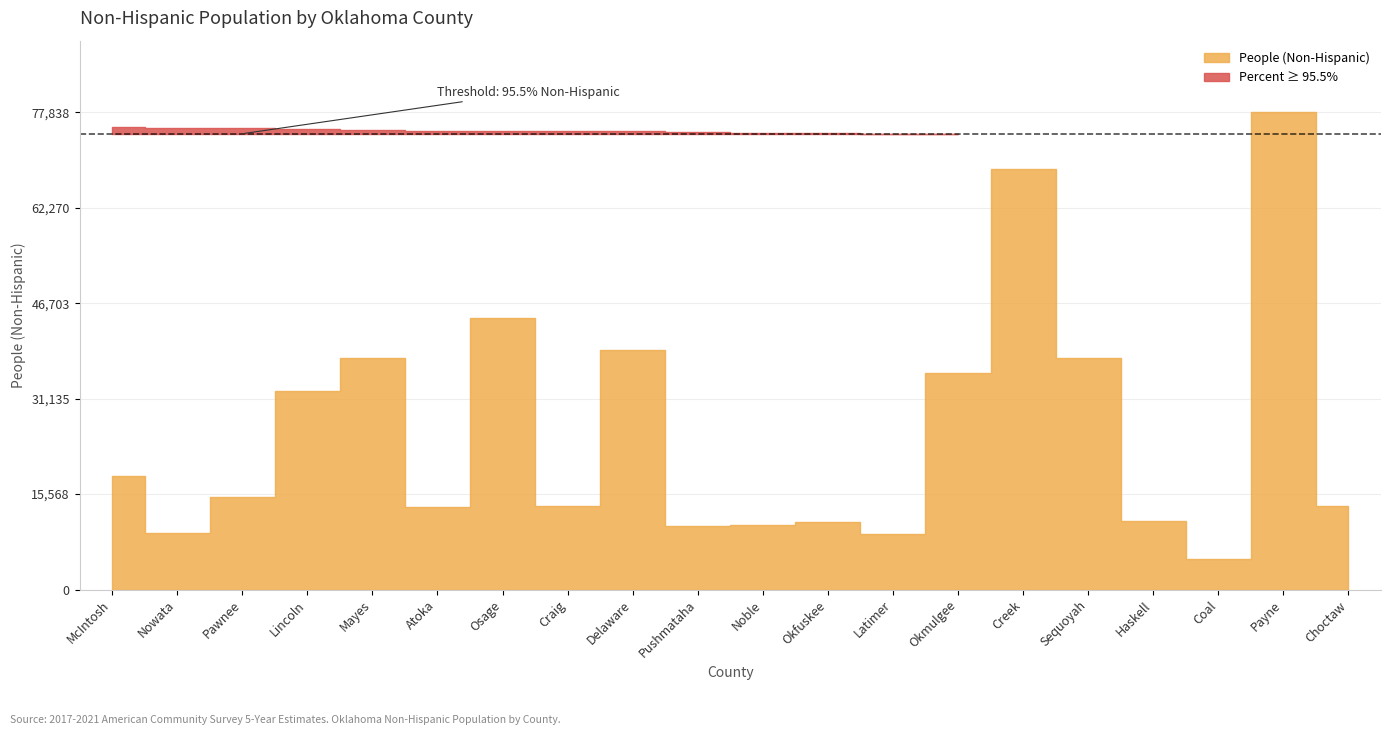

Reading right to left, extract all data points from this chart.

People (Non-Hispanic): 13605.0	77838.0	5038.0	11157.0	37802.0	68558.0	35384.0	9127.0	10946.0	10545.0	10446.0	39061.0	13607.0	44324.0	13528.0	37800.0	32434.0	15159.0	9170.0	18532.0
Value (Percent): 95.1	95.1	95.2	95.3	95.3	95.4	95.5	95.5	95.6	95.7	95.9	96.0	96.0	96.1	96.1	96.2	96.4	96.6	96.7	97.0